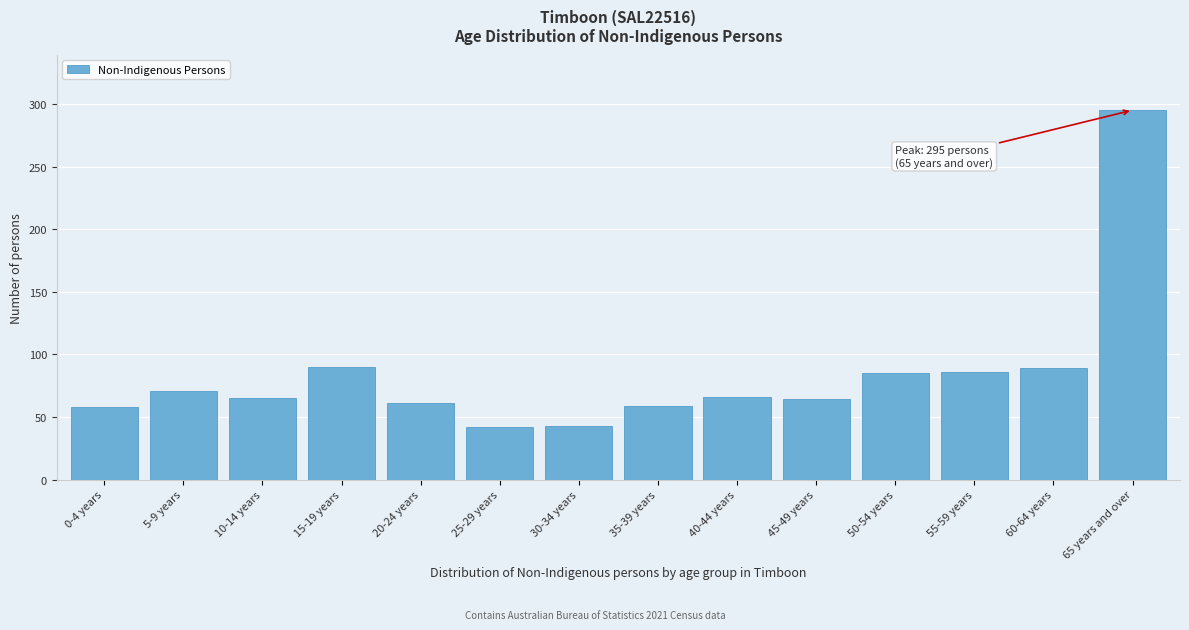

Approximately how many times larger is the value at 65 years and over compared to 50-54 years?

3.5